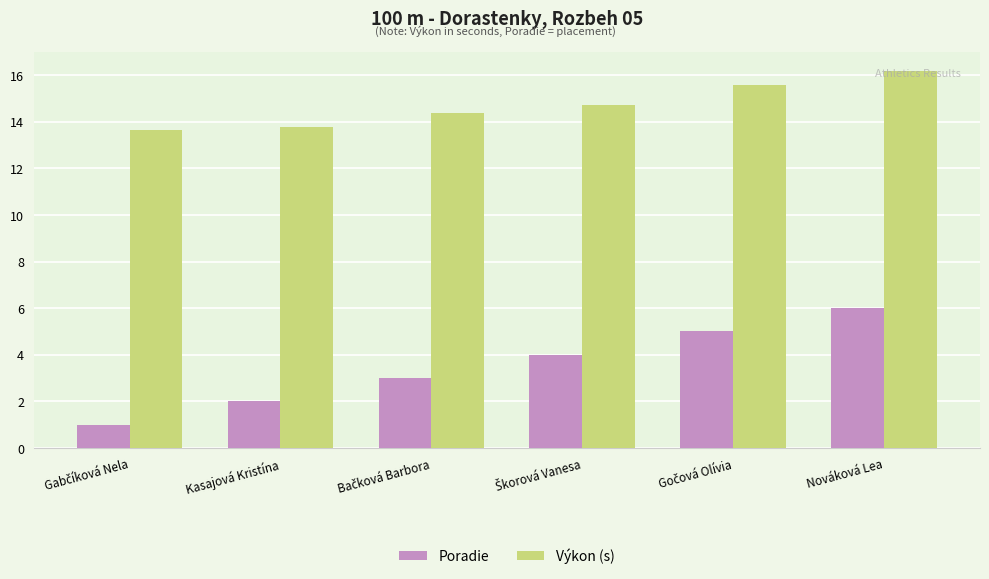

Rank the series by their maximum value, from lowest to highest.

Poradie, Výkon (s)